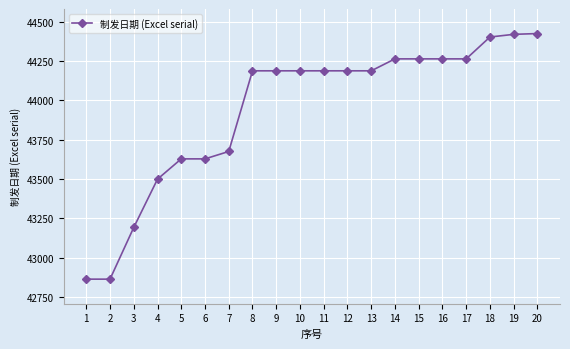

What is the ratio of the value at 6 to the value at 4?

1.0